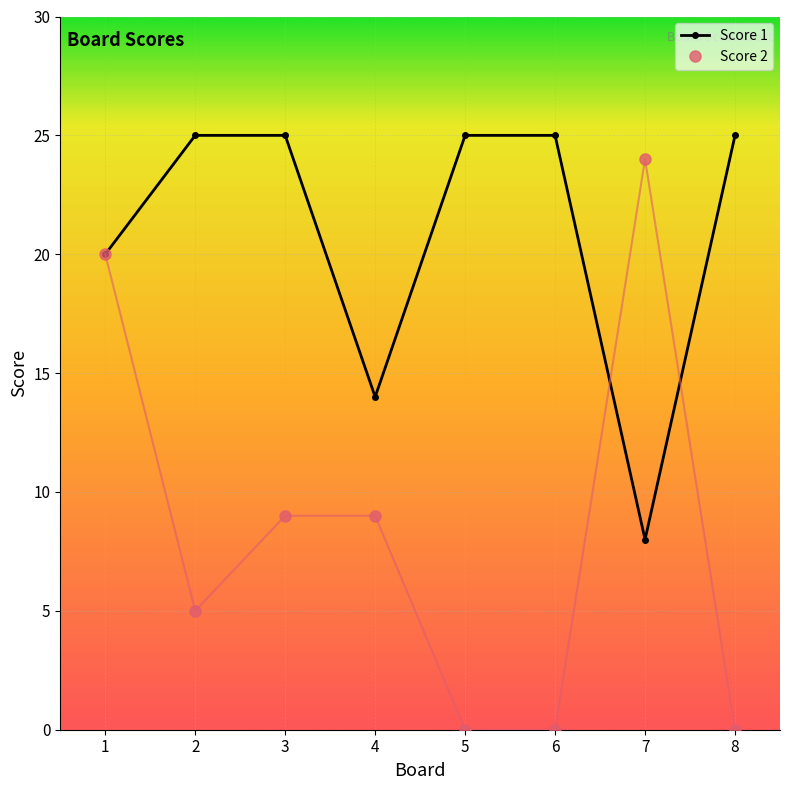

Rank the series at 2 from highest to lowest value.

Score 1, Score 2